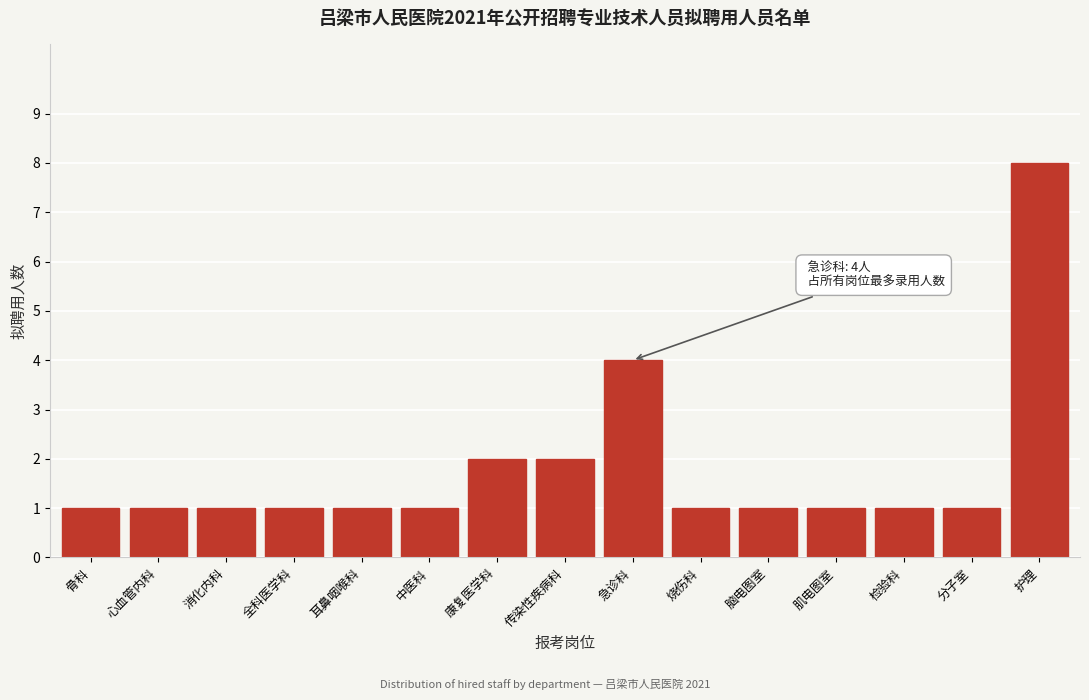

Reading left to right, what are all the values shown in this chart?

骨科=1	心血管内科=1	消化内科=1	全科医学科=1	耳鼻咽喉科=1	中医科=1	康复医学科=2	传染性疾病科=2	急诊科=4	烧伤科=1	脑电图室=1	肌电图室=1	检验科=1	分子室=1	护理=8